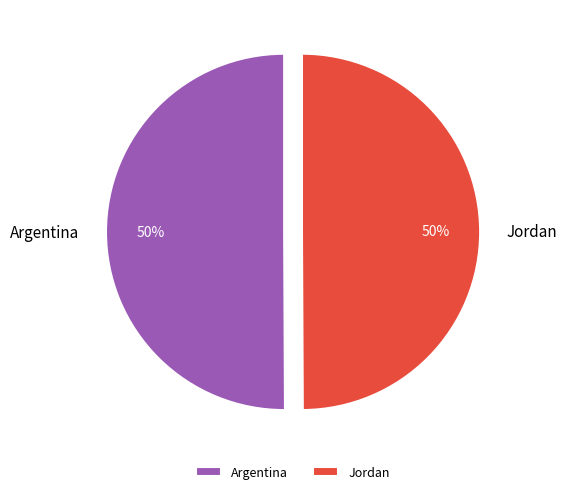

To the nearest percent, what is the combined percentage of Argentina and Jordan?

100%